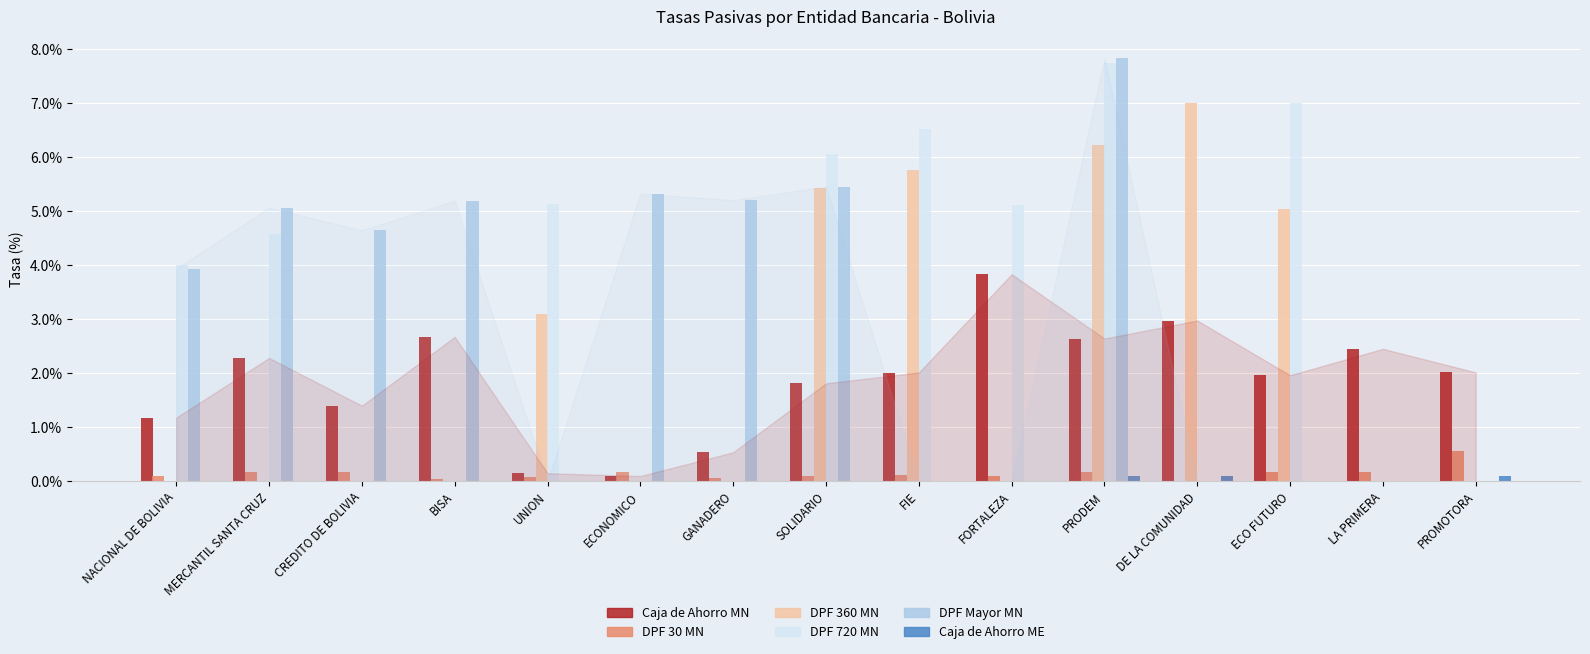

The value of DPF Mayor MN at BISA is 5.2. True or false?

True